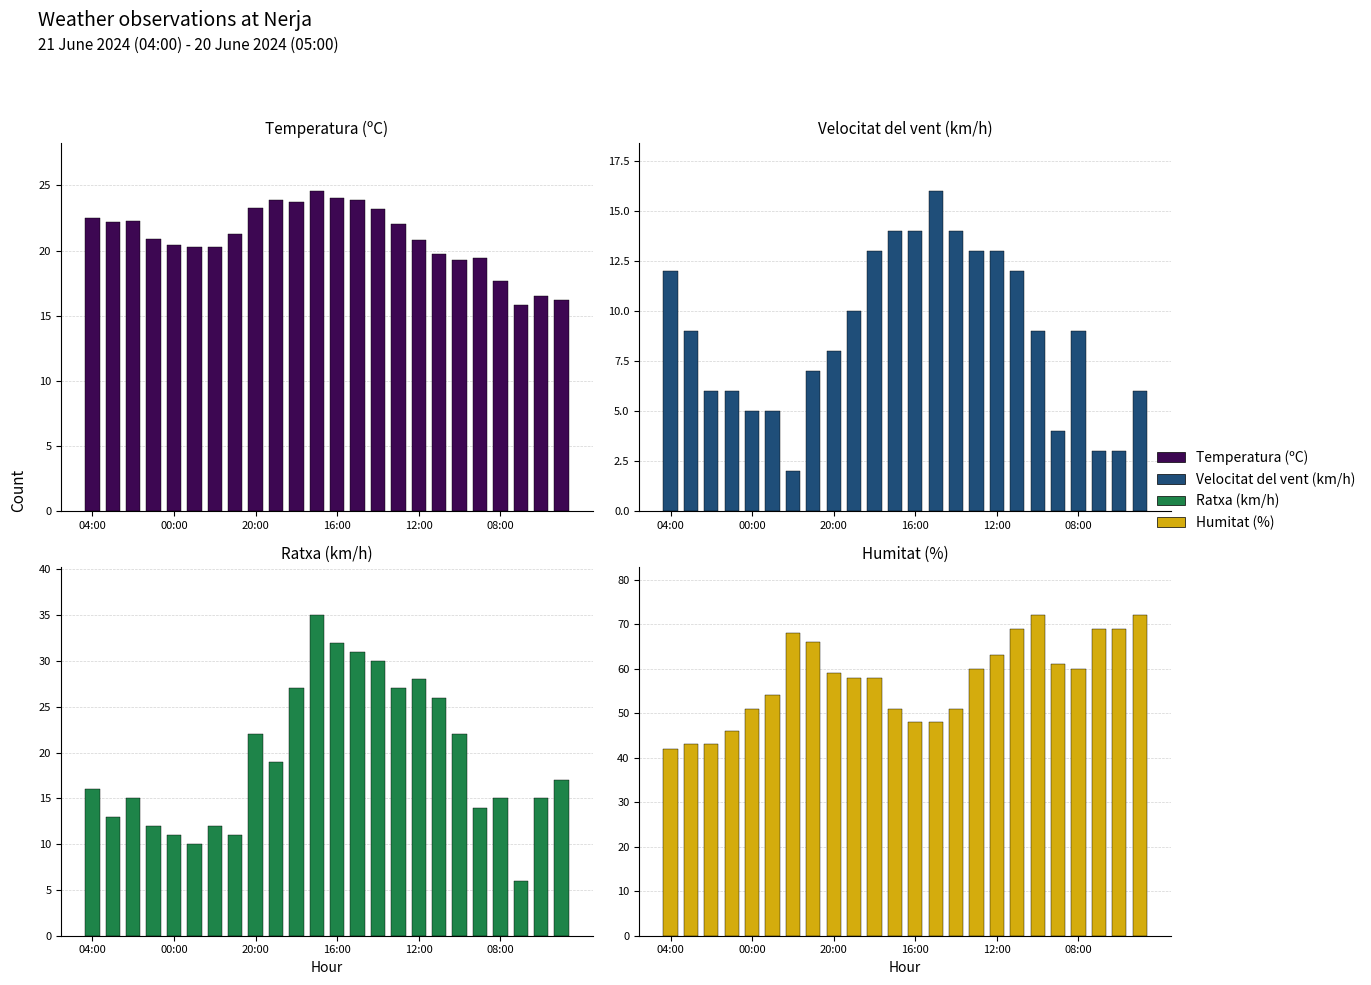

Is the value of Ratxa (km/h) at 9 greater than the value of Temperatura (ºC) at 16:00?

No